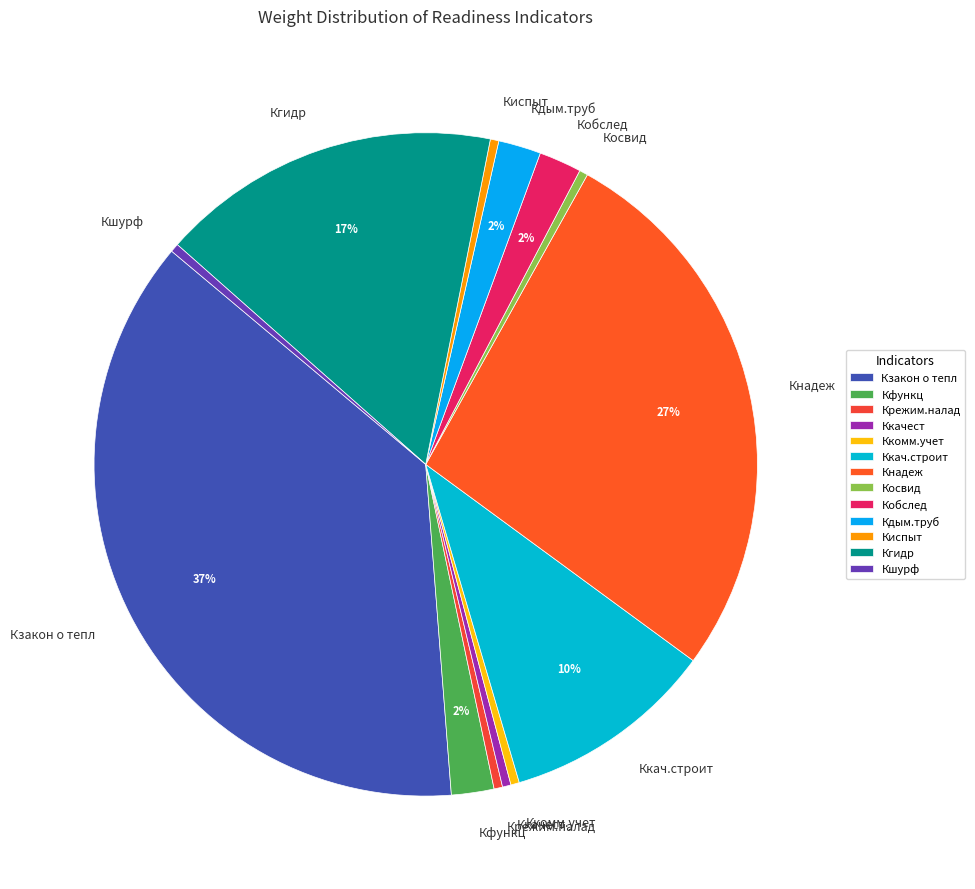

What percentage is the Кфункц slice, to the nearest percent?

2%